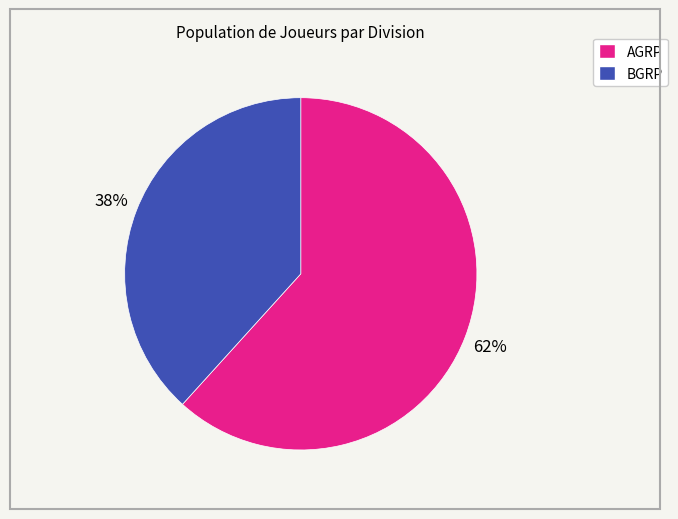

Does any single category account for the majority?

Yes